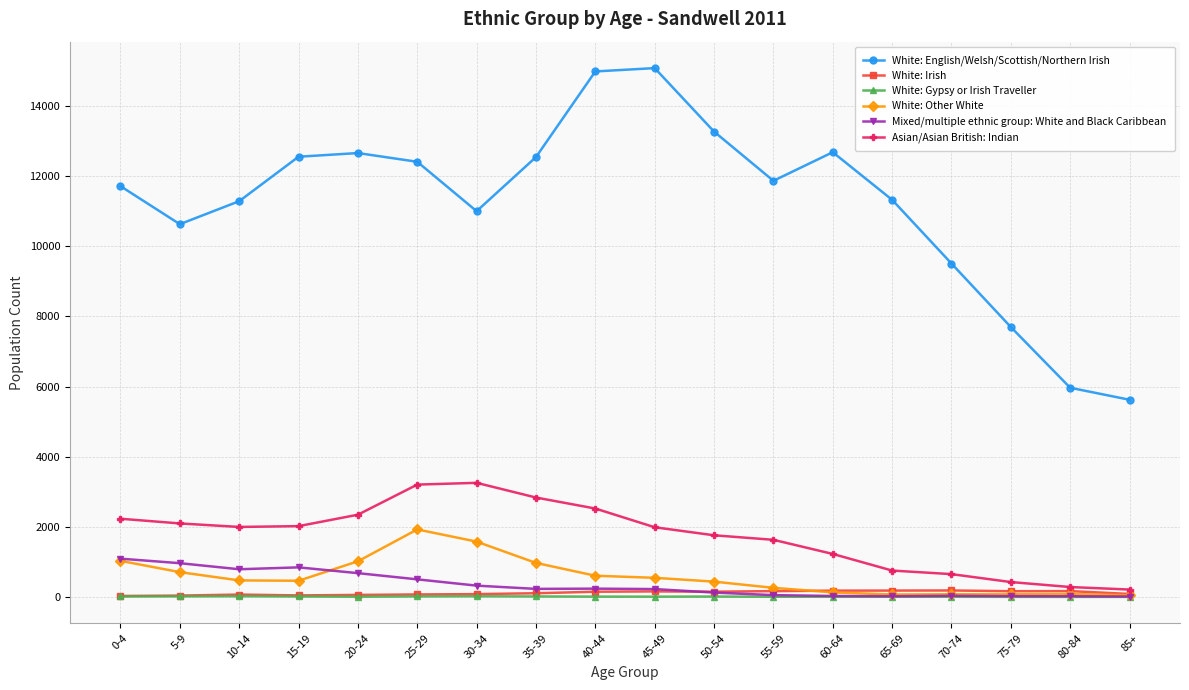

True or false: Mixed/multiple ethnic group: White and Black Caribbean has more than 0 interior local peaks.

True